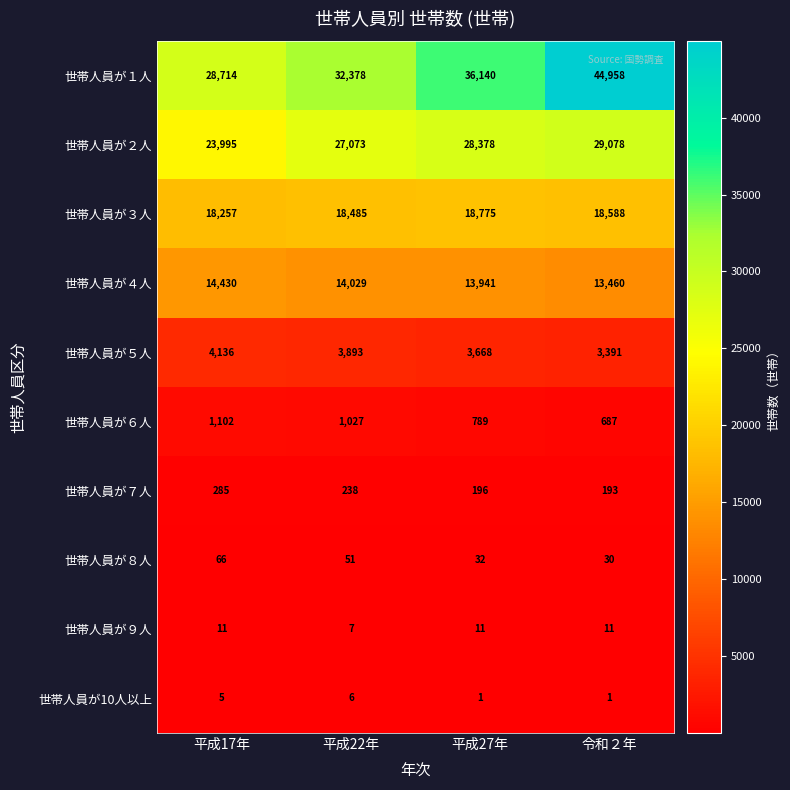

What is the difference between the maximum and minimum values in the 世帯人員が３人 series?

518